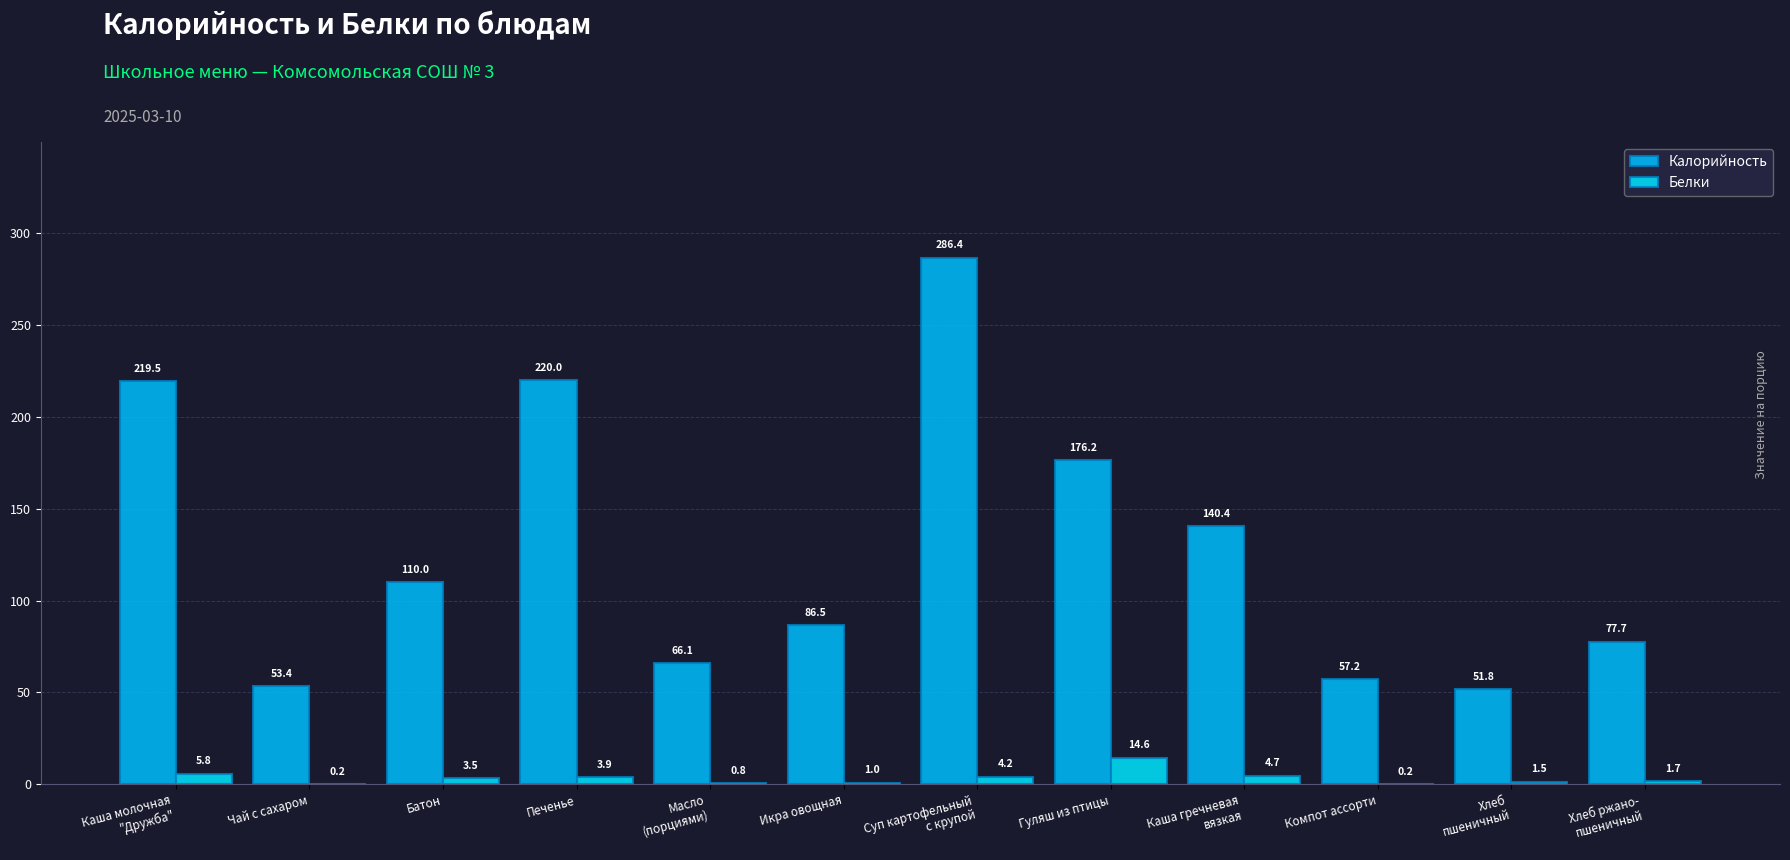

What is the average value of the Белки series?

3.5